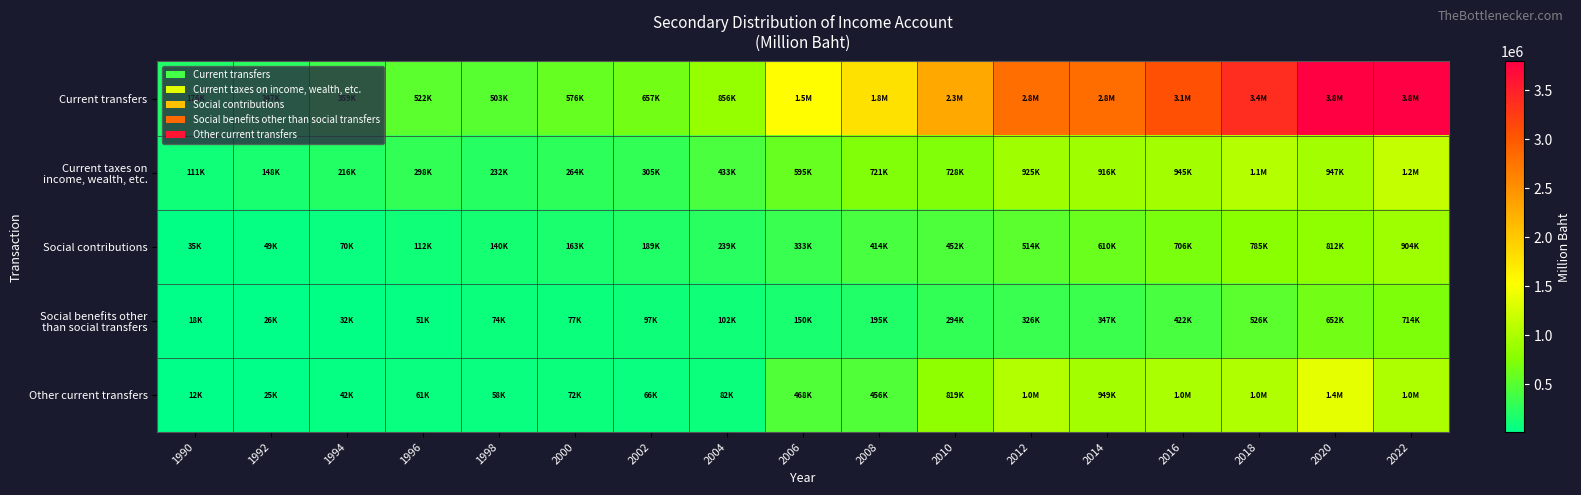

Count the number of categories in the chart.

17